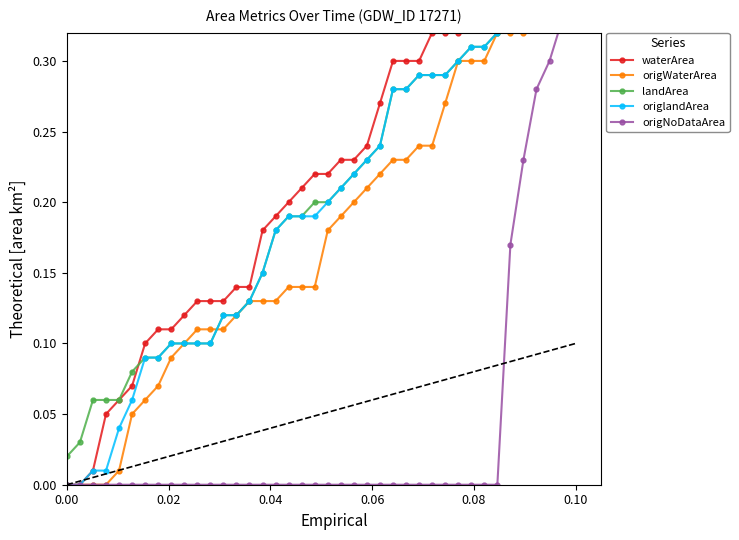

List the series in order of their peak value, highest first.

landArea, origlandArea, waterArea, origNoDataArea, origWaterArea